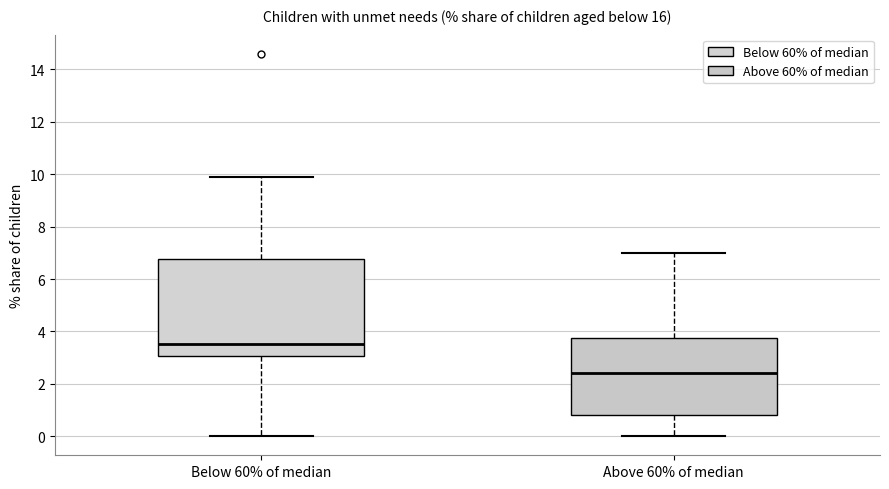

Reading left to right, transcribe this box plot: for each box, give where its median line is, the range the box spans, and where its two whiskers end, as read against the y-axis. The values are not printed on the chart, so give them approximately, as read against the axis.

Below 60% of median: median 3.6, box 3.0 to 6.8, whiskers 0.0 to 10.0
Above 60% of median: median 2.4, box 0.8 to 3.8, whiskers 0.0 to 7.0